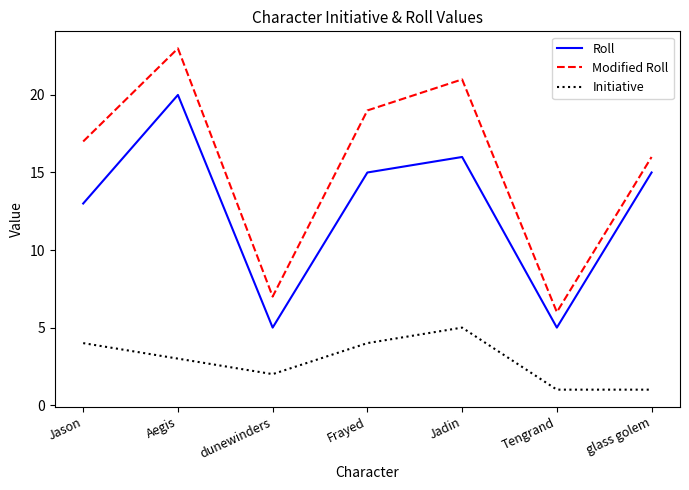

True or false: Roll has a value of 22 at Jason.

False